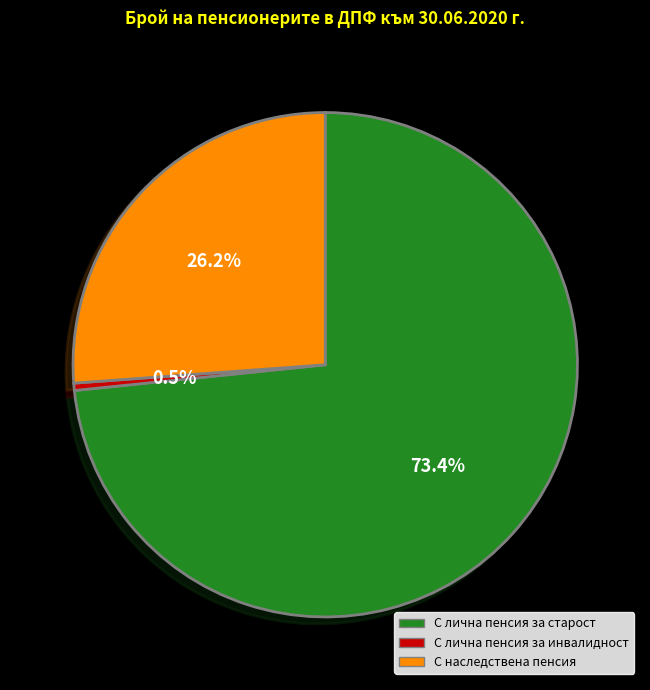

The С лична пенсия за инвалидност slice represents 8% of the pie. True or false?

False